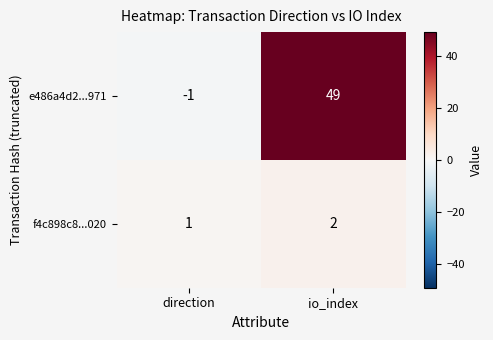

Which series has the widest spread of values?

e486a4d2...971